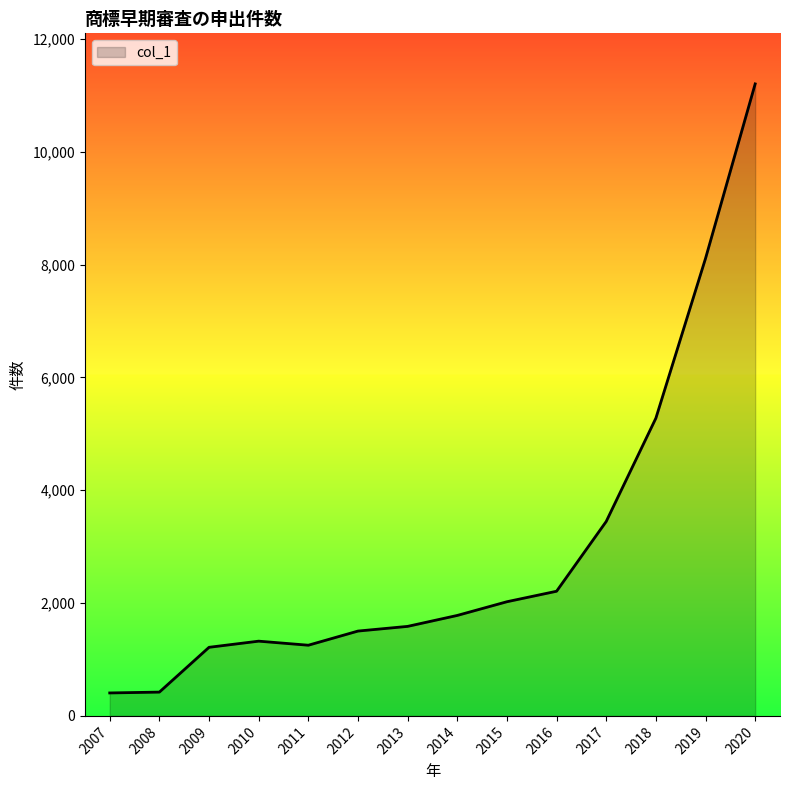

The value at 2013 is 1587. True or false?

True